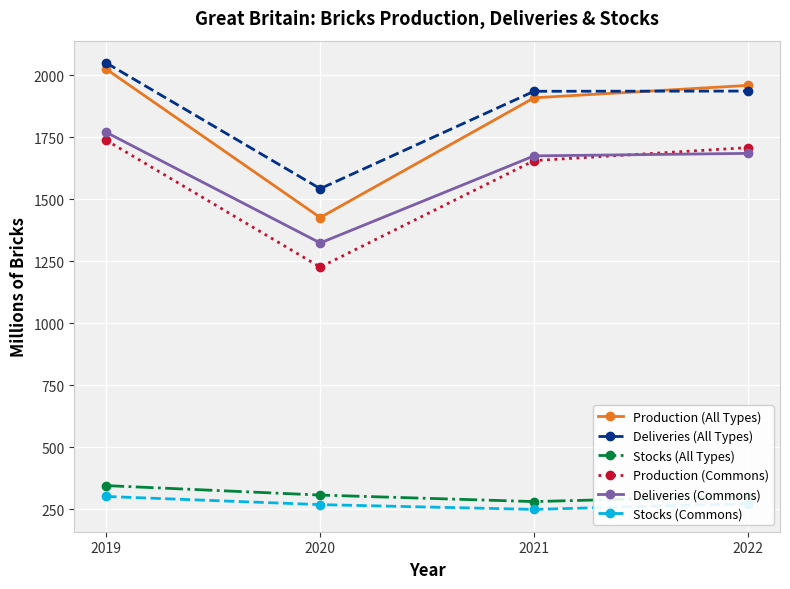

Which category has the highest value in the Deliveries (Commons) series?

2019